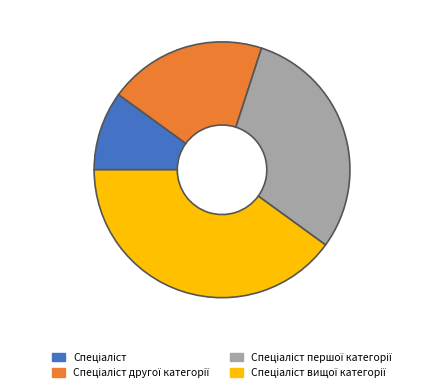

How many slices are in this pie chart?

4